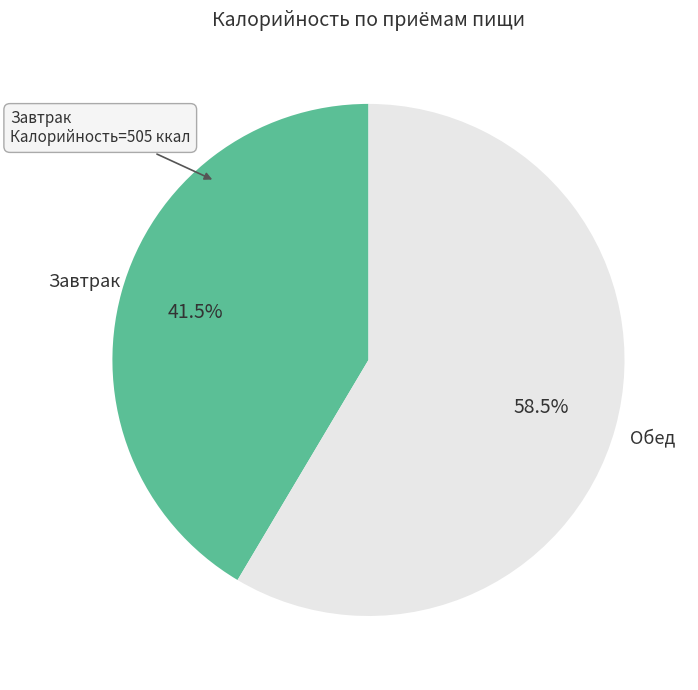

Is there any slice that represents more than half of the pie?

Yes